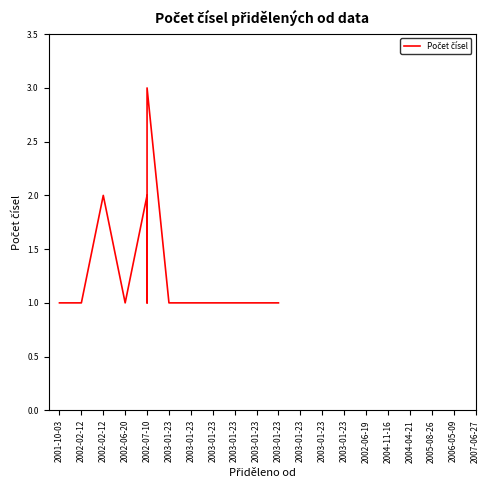

Does the chart display data point markers on the line(s)?

No